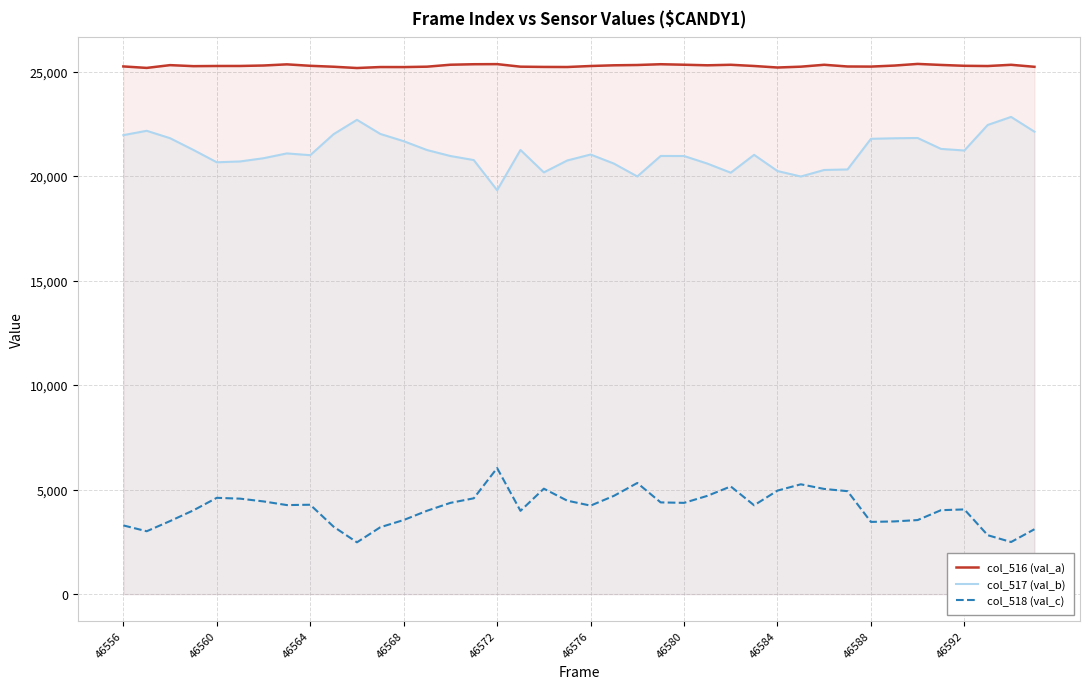

Is it true that col_518 (val_c) equals 6030 at 46572?

True